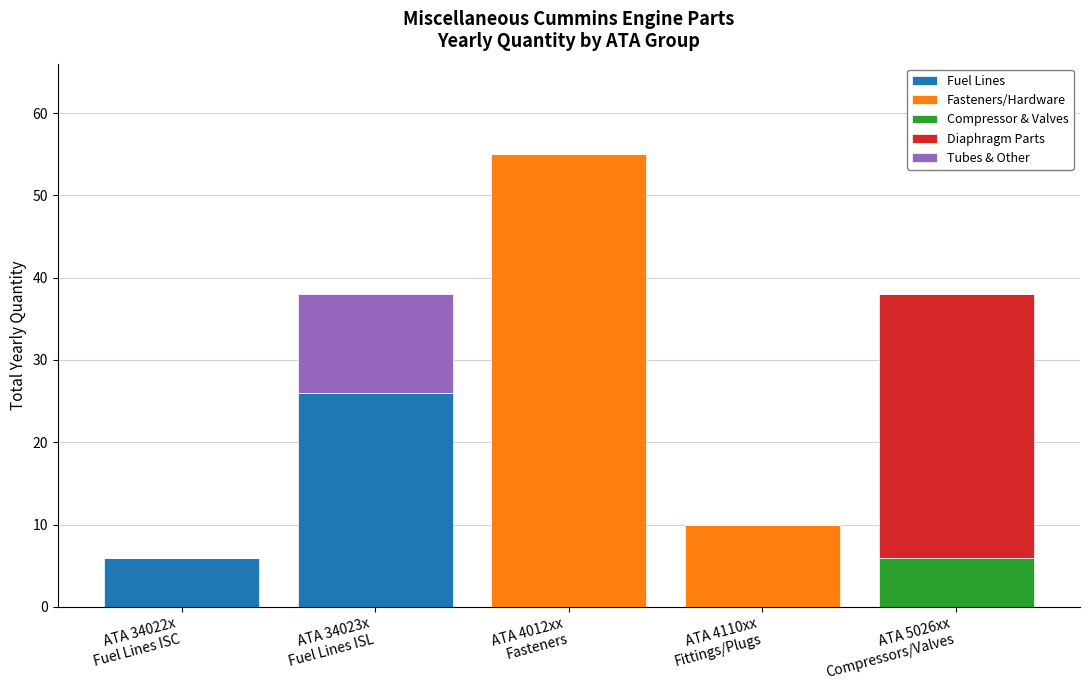

How many distinct data groups are displayed?

5